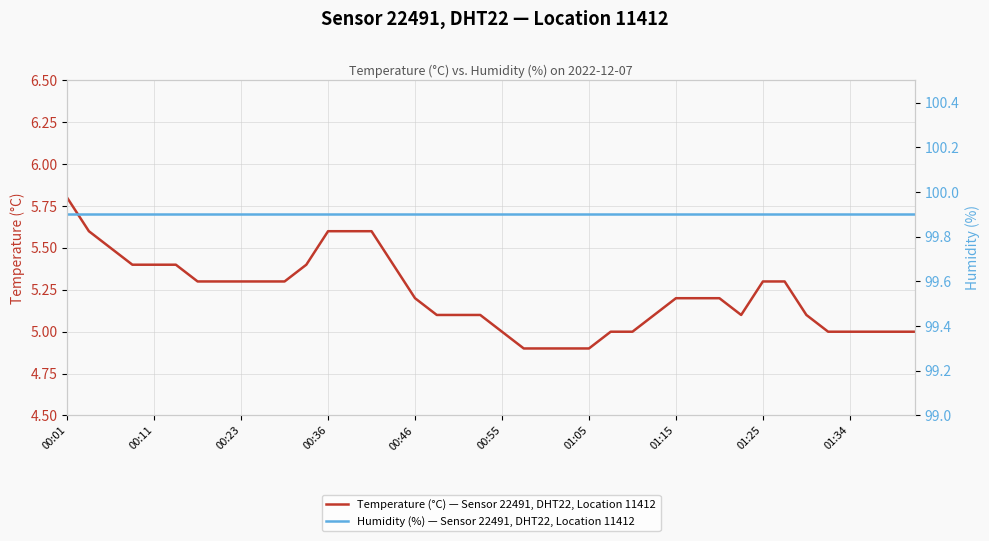

Which series has the widest spread of values?

Temperature (°C) — Sensor 22491, DHT22, Location 11412